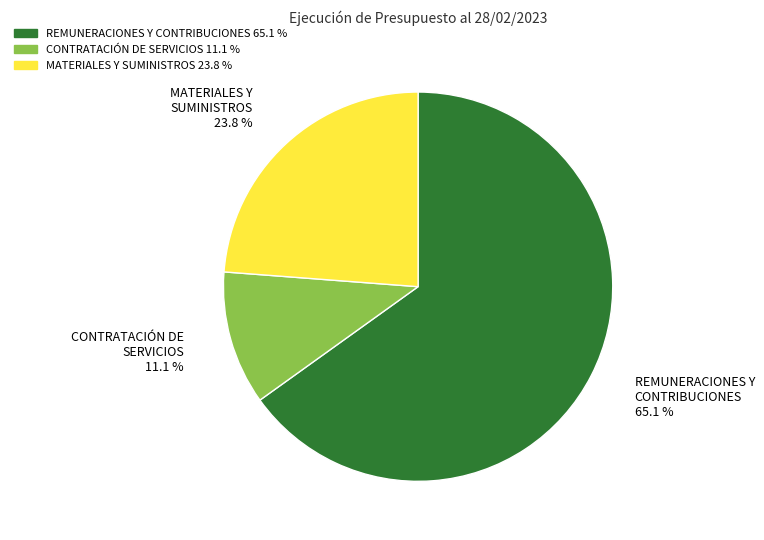

Is it true that CONTRATACIÓN DE SERVICIOS is 20% of the pie?

False